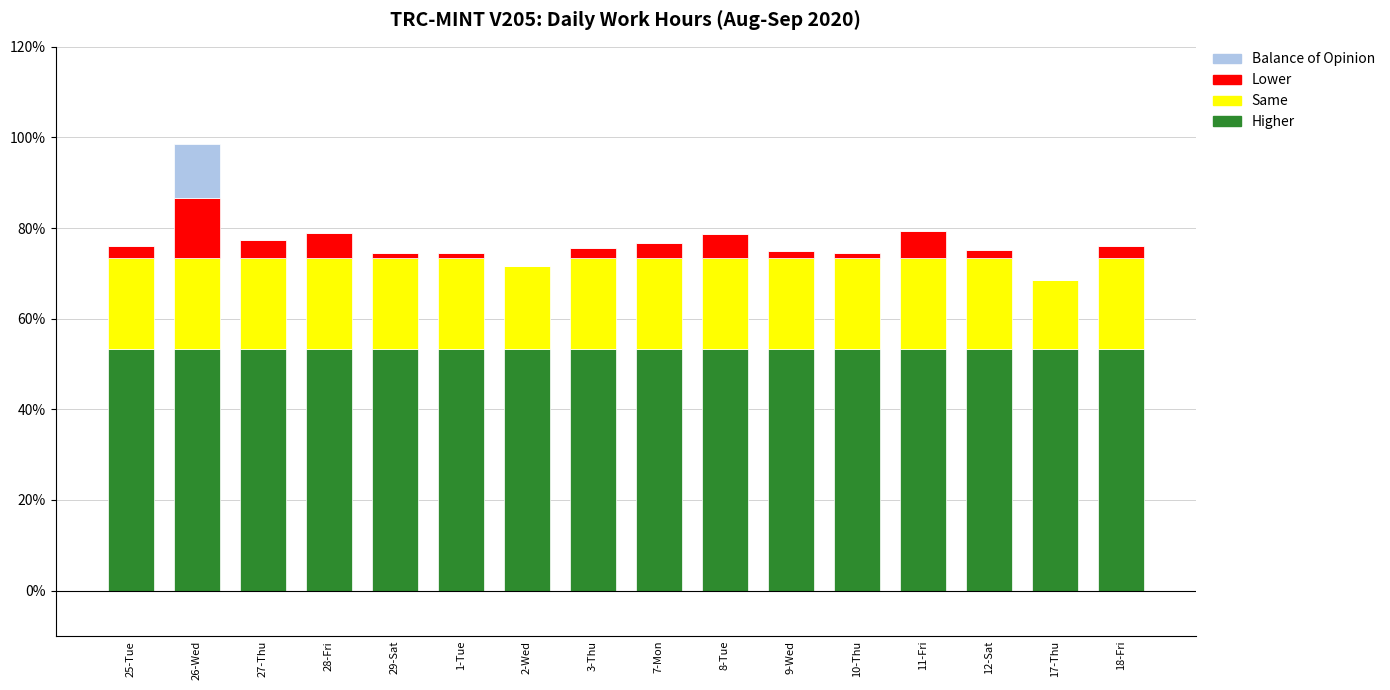

What is the total value across all series at 2-Wed?

71.6